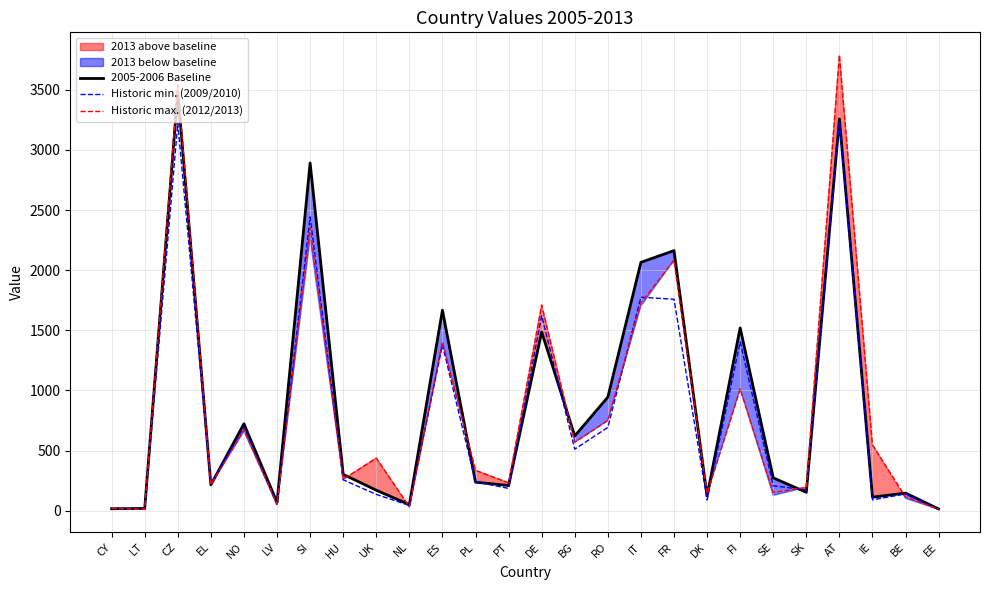

True or false: Historic max. (2012/2013) and 2005-2006 Baseline intersect in this chart.

True